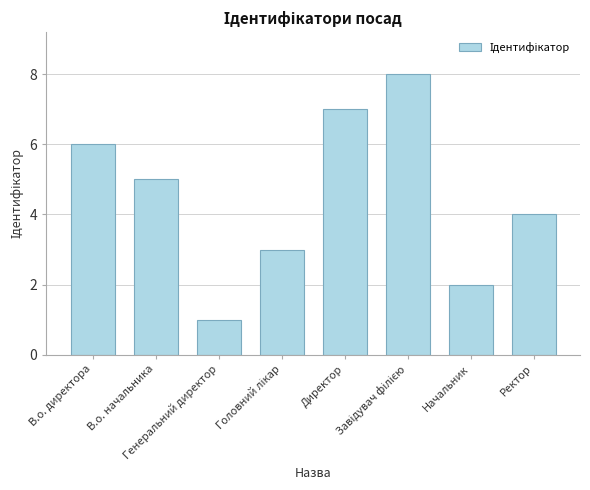

What is the sum of all values?

36